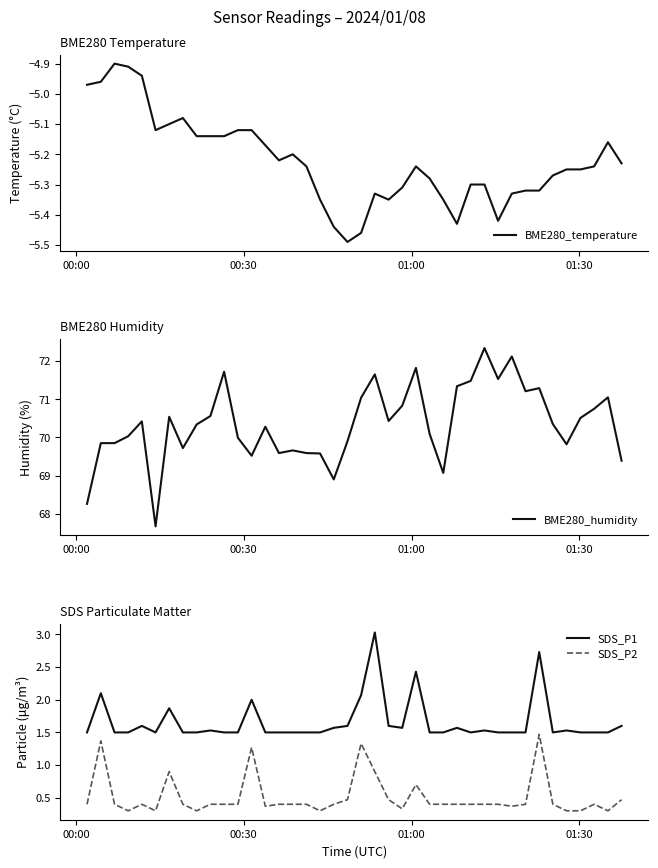

List the series in order of their peak value, lowest first.

BME280_temperature, SDS_P2, SDS_P1, BME280_humidity